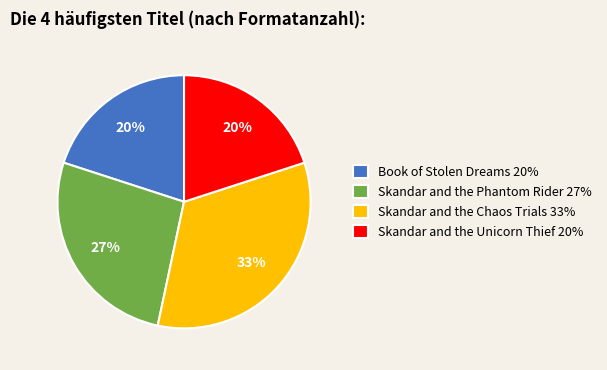

Which has a higher value, Skandar and the Chaos Trials or Skandar and the Unicorn Thief?

Skandar and the Chaos Trials